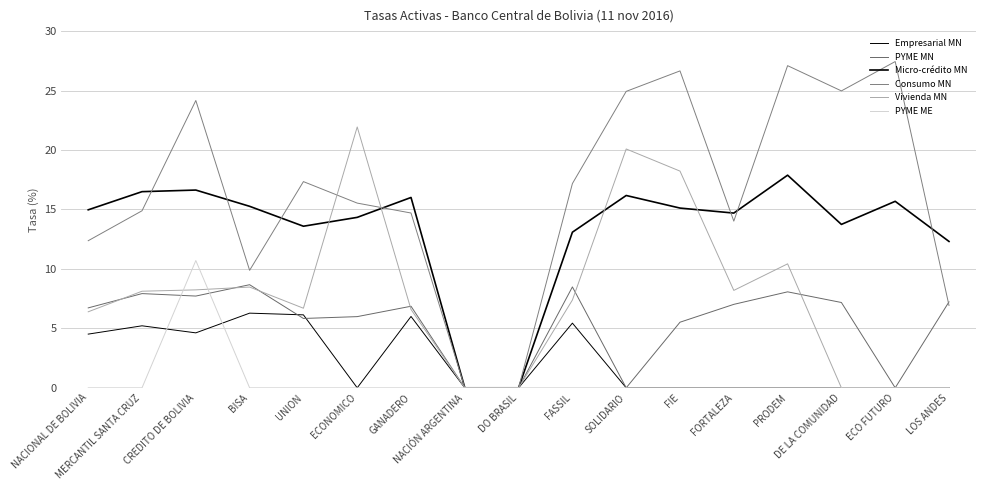

What is the spread (max minus min) of values at CREDITO DE BOLIVIA?

19.5